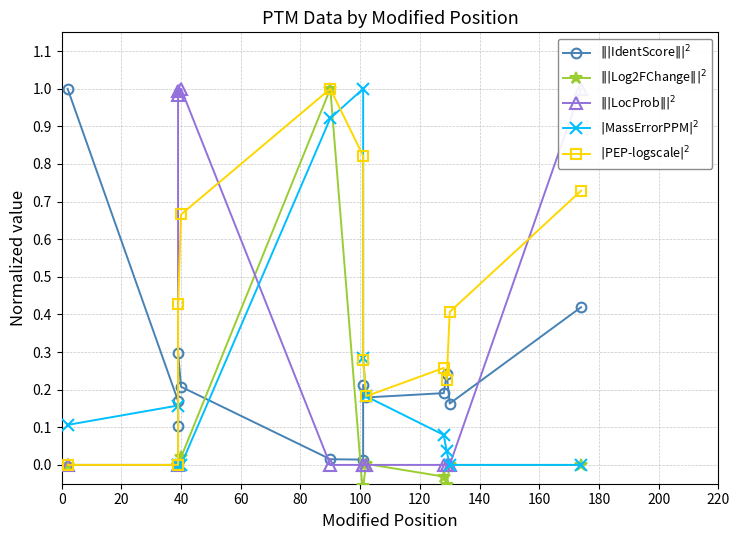

What is the difference between the second highest and minimum values in the $|$PEP-logscale$|^2$ series?

0.8